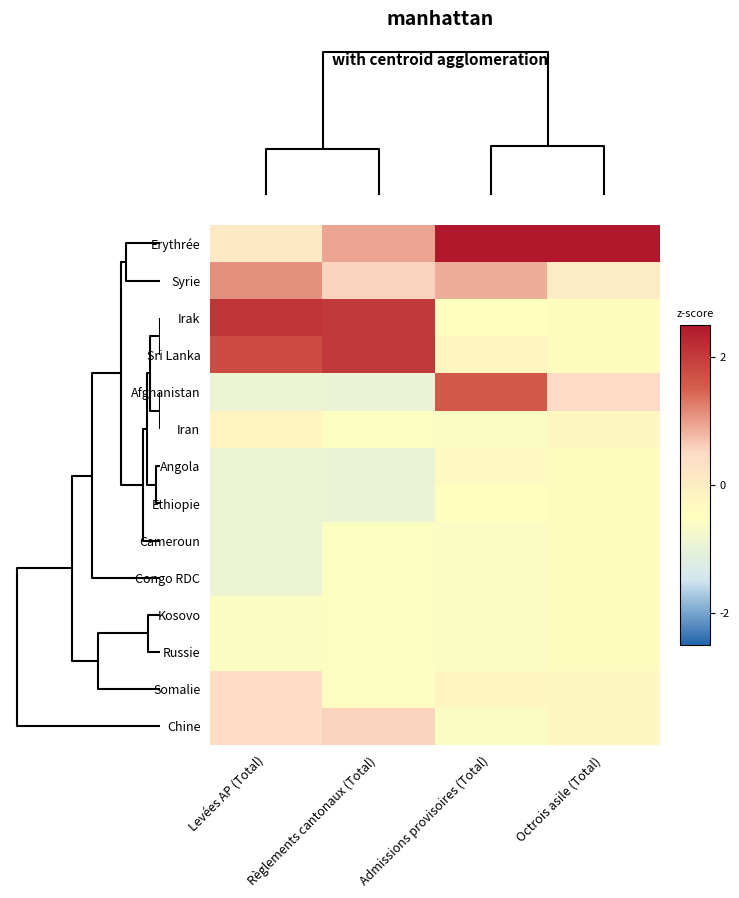

What is the minimum value shown in the chart?

-0.9